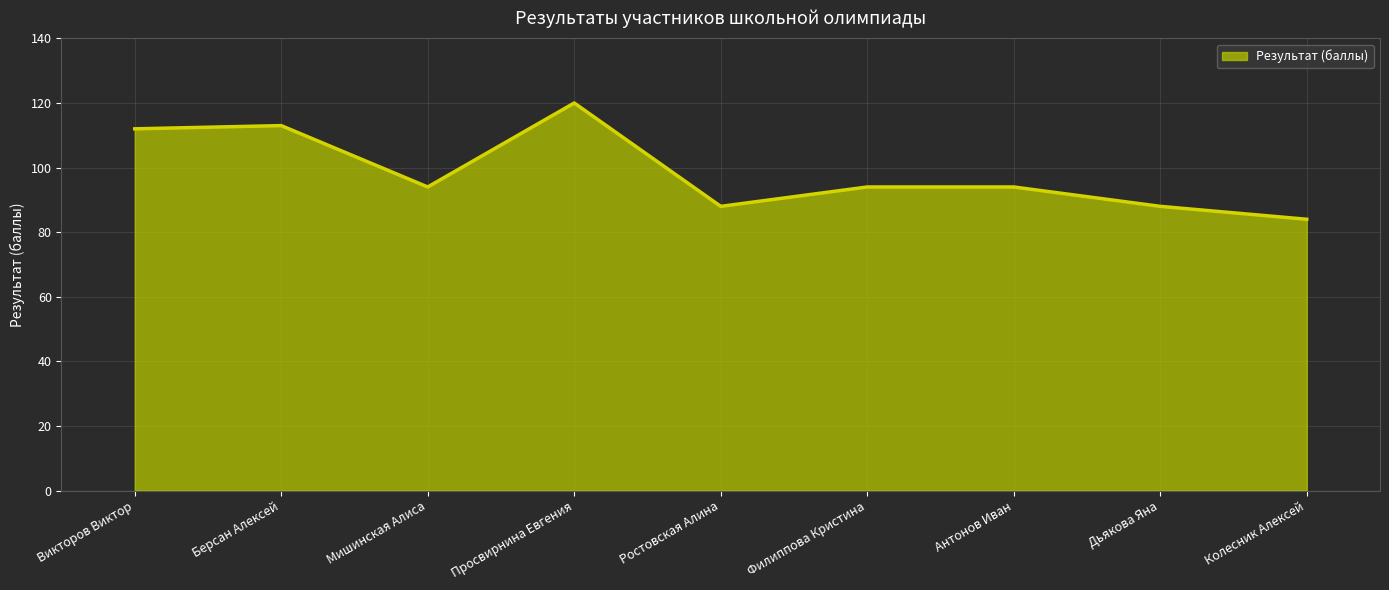

At which label does the data first exceed 94?

Викторов Виктор